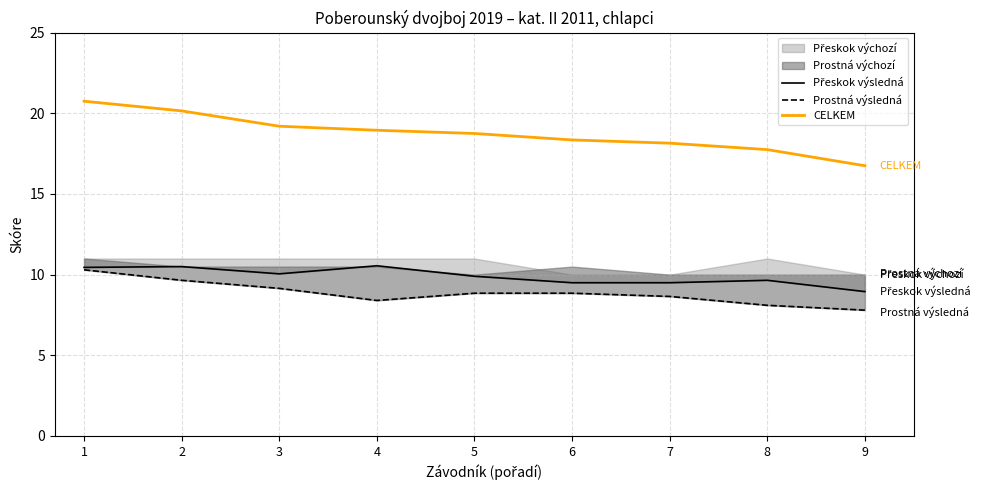

Is the value of Přeskok výsledná at 9 greater than the value of CELKEM at 5?

No